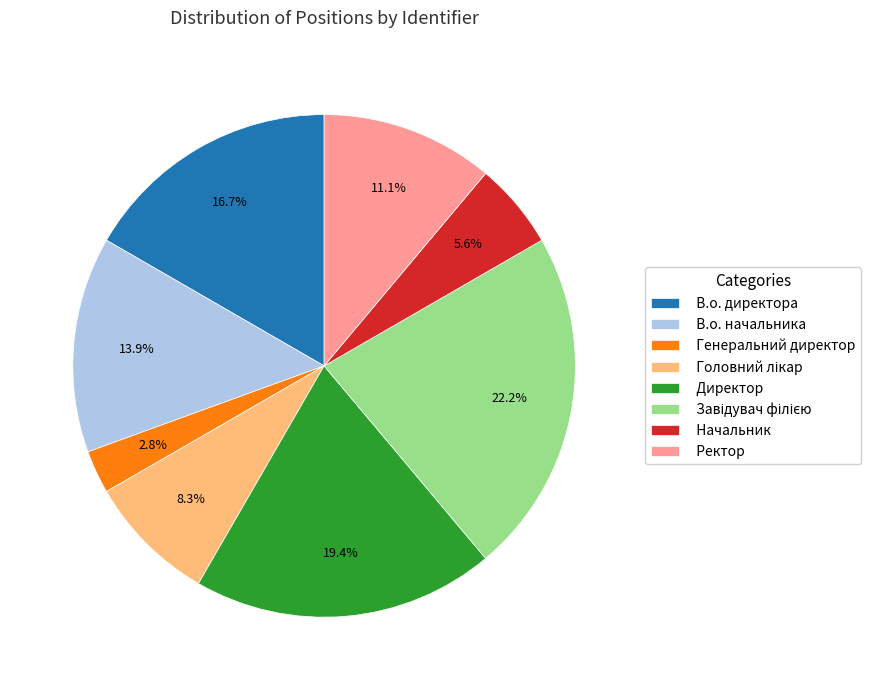

Count the number of slices in the pie.

8